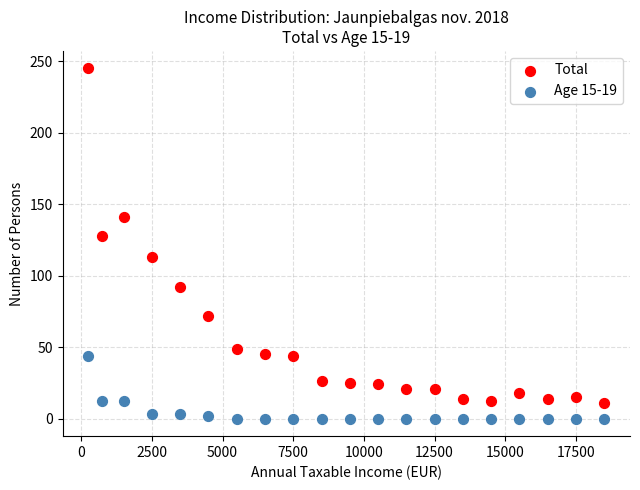

Across all data points, what is the range of Y values (max minus min)?

245